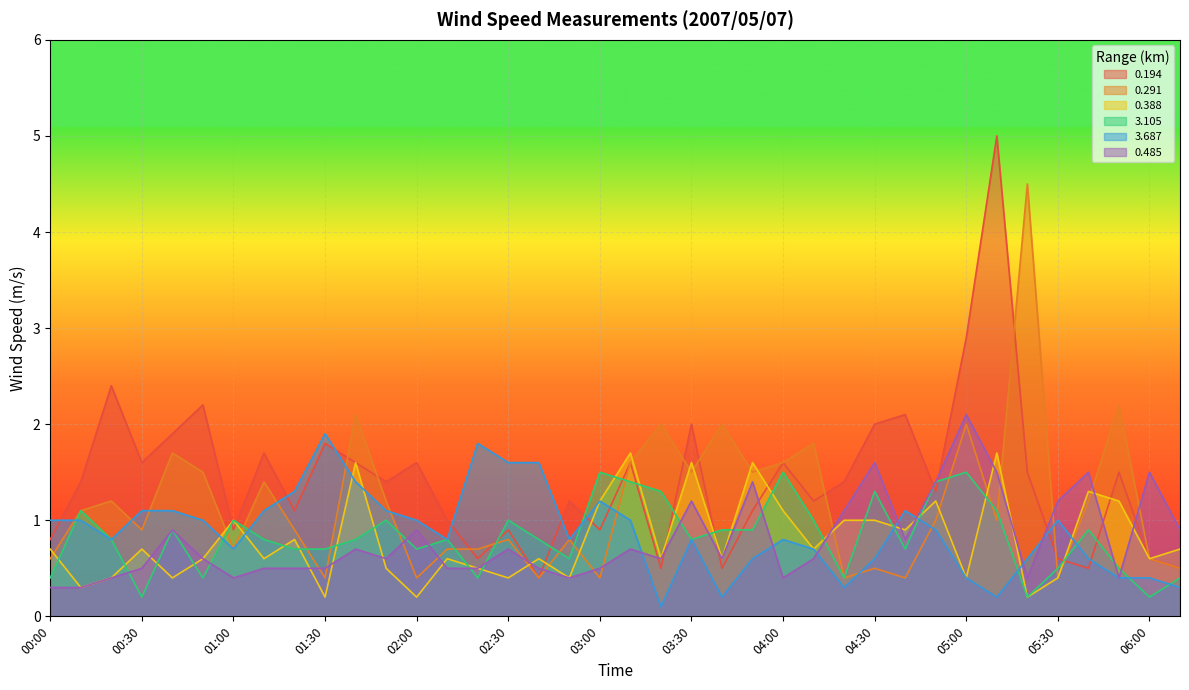

Which series has the widest spread of values?

0.194